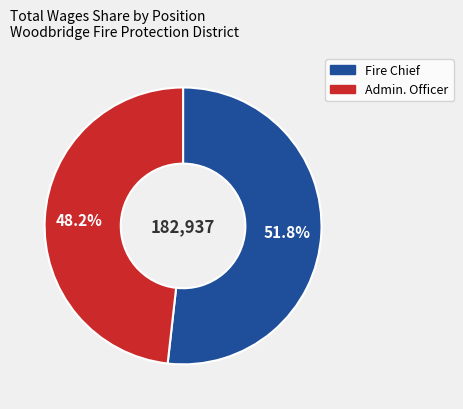

How many segments does this pie chart have?

2